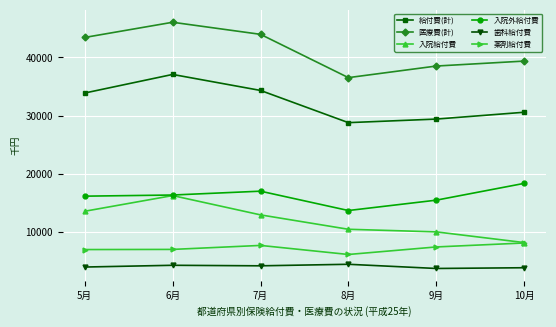

What are all the series names shown in the legend?

給付費(計), 医療費(計), 入院給付費, 入院外給付費, 歯科給付費, 薬剤給付費